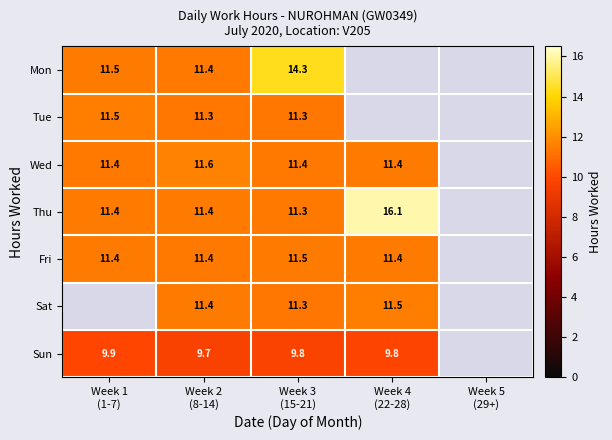

At which category is the sum across all series the highest?

Week 3
(15-21)